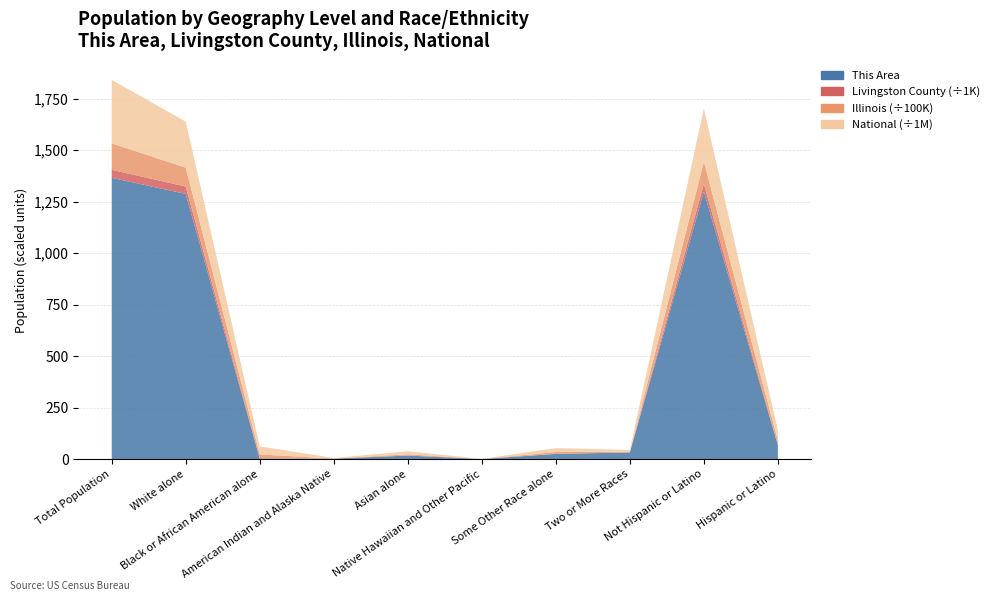

Reading left to right, transcribe all the data shown in this chart.

This Area: Total Population=1366	White alone=1288	Black or African American alone=2	American Indian and Alaska Native=2	Asian alone=17	Native Hawaiian and Other Pacific=0	Some Other Race alone=25	Two or More Races=32	Not Hispanic or Latino=1299	Hispanic or Latino=67
Livingston County: Total Population=38950	White alone=35752	Black or African American alone=1915	American Indian and Alaska Native=67	Asian alone=199	Native Hawaiian and Other Pacific=1	Some Other Race alone=518	Two or More Races=498	Not Hispanic or Latino=37418	Hispanic or Latino=1532
Illinois: Total Population=12830632	White alone=9177877	Black or African American alone=1866414	American Indian and Alaska Native=43963	Asian alone=586934	Native Hawaiian and Other Pacific=4050	Some Other Race alone=861412	Two or More Races=289982	Not Hispanic or Latino=10803054	Hispanic or Latino=2027578
National: Total Population=308745538	White alone=223553265	Black or African American alone=38929319	American Indian and Alaska Native=2932248	Asian alone=14674252	Native Hawaiian and Other Pacific=540013	Some Other Race alone=19107368	Two or More Races=9009073	Not Hispanic or Latino=258267944	Hispanic or Latino=50477594